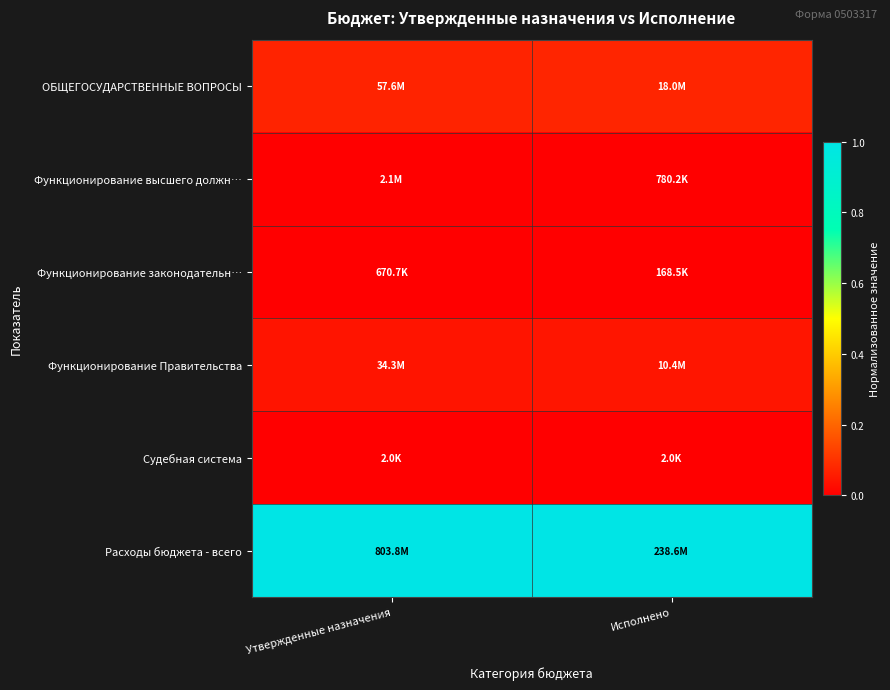

List the series in order of their peak value, highest first.

Расходы бюджета - всего, ОБЩЕГОСУДАРСТВЕННЫЕ ВОПРОСЫ, Функционирование Правительства, Функционирование высшего должн…, Функционирование законодательн…, Судебная система